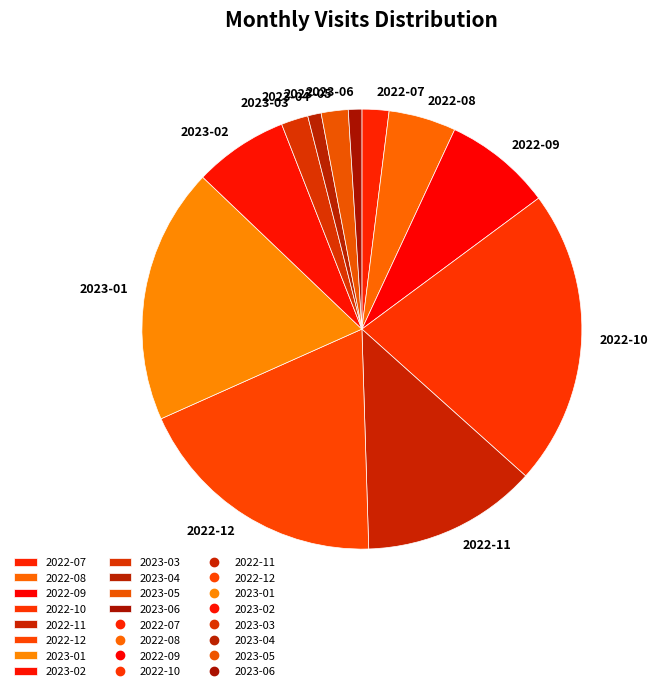

Does 2022-07 represent more than half of the total?

No